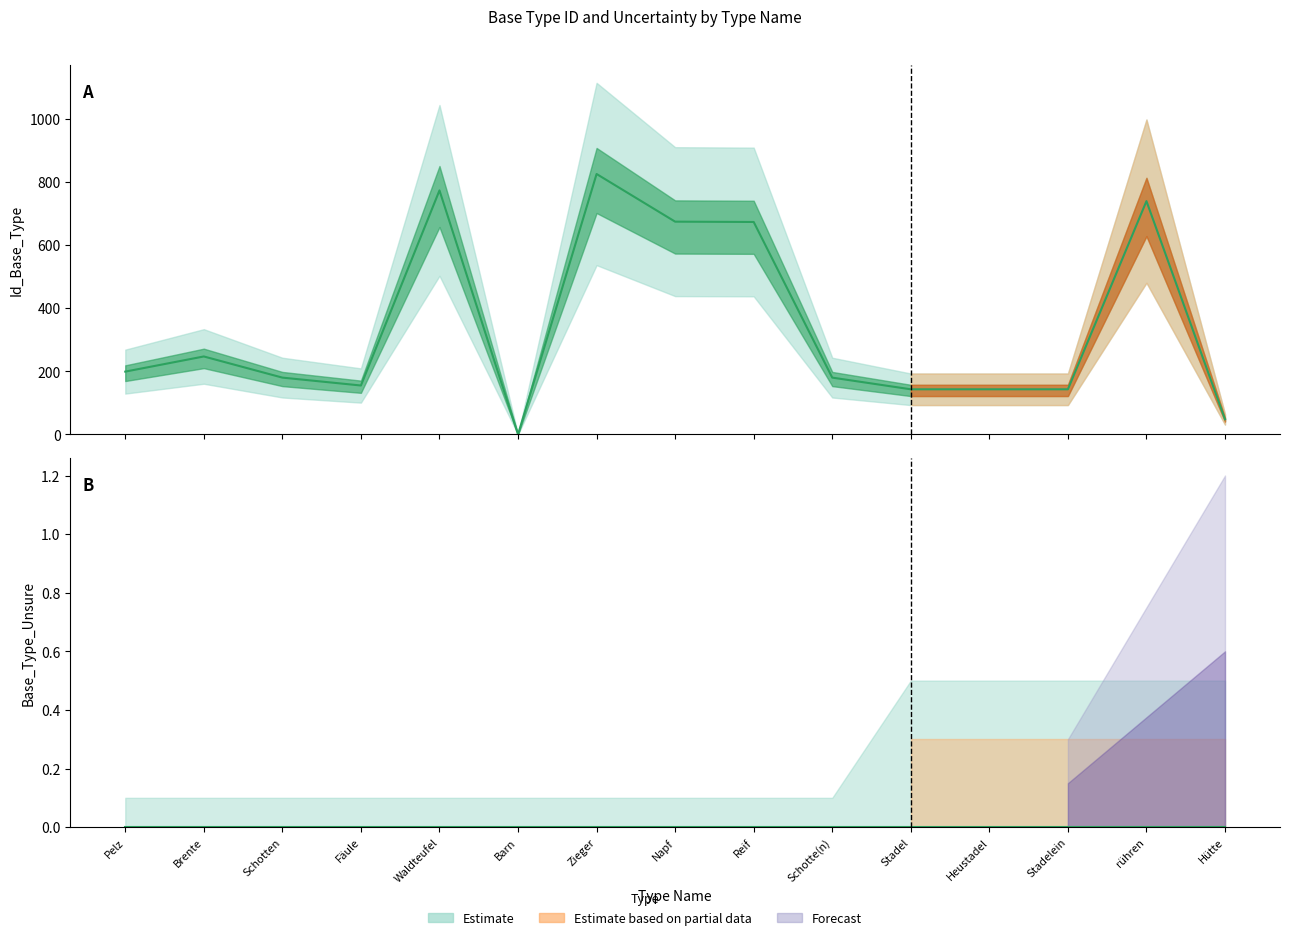

True or false: Base_Type_Unsure and Id_Base_Type intersect in this chart.

False